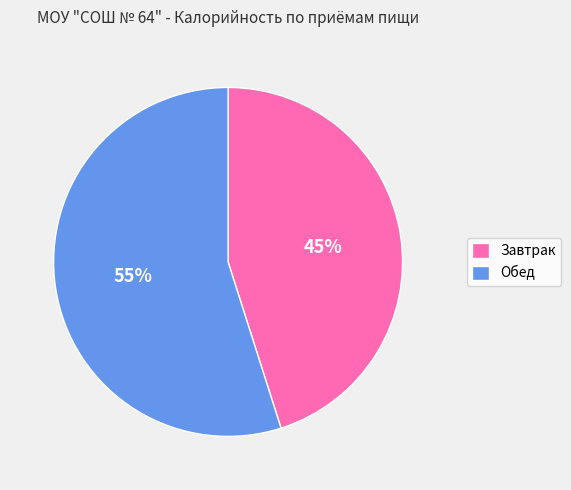

Count the number of slices in the pie.

2